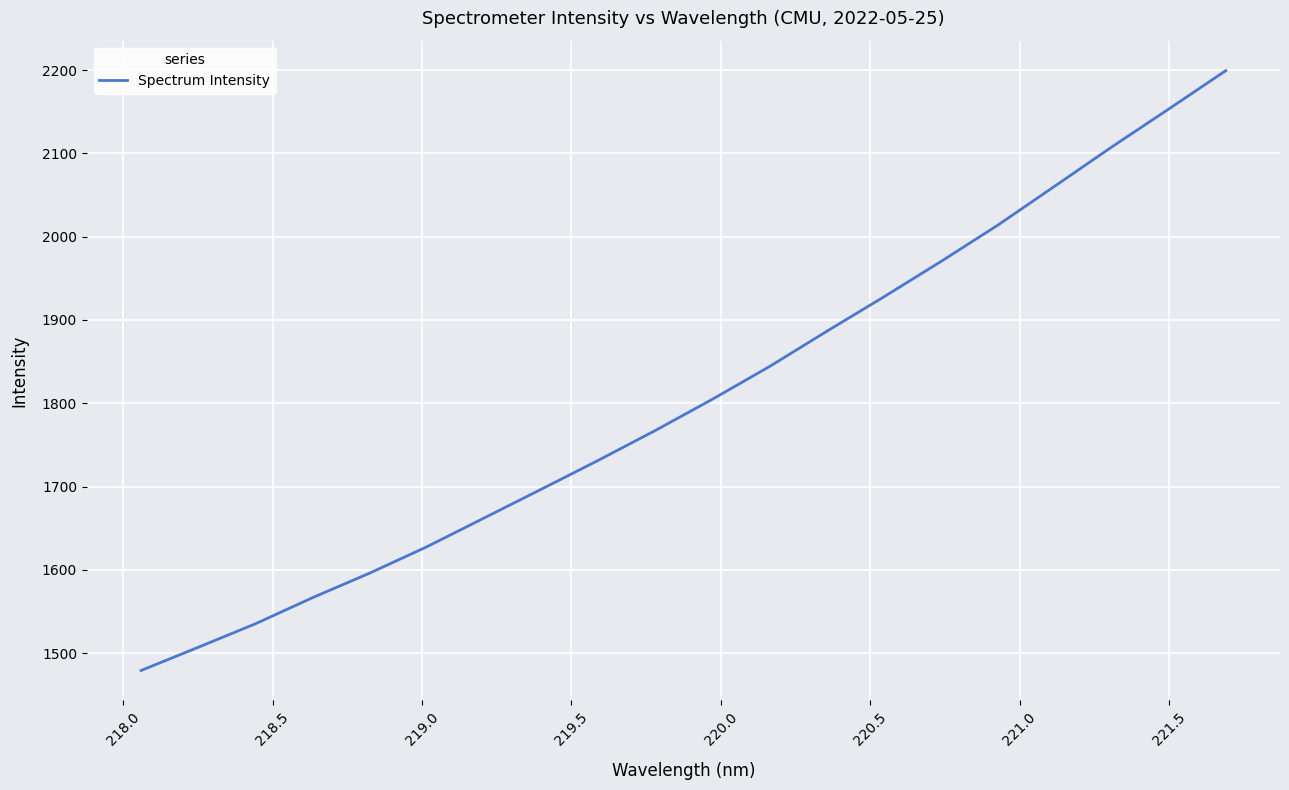

True or false: there are more than 1 points higher than both neighbors.

False